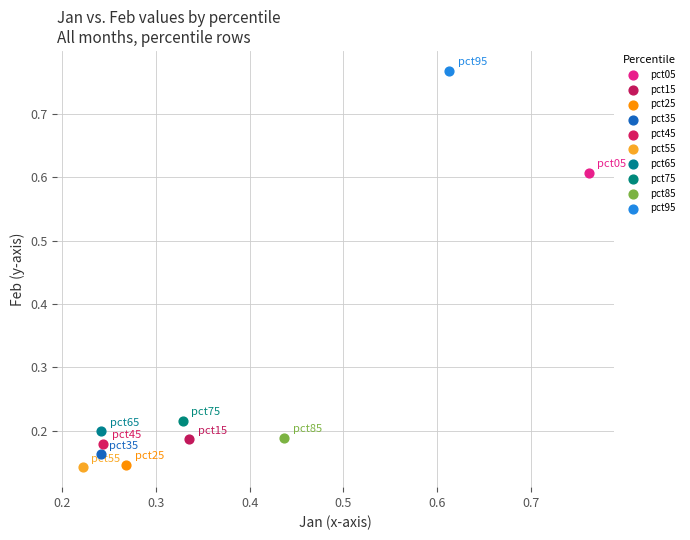

Which series reaches the maximum Y coordinate?

pct95